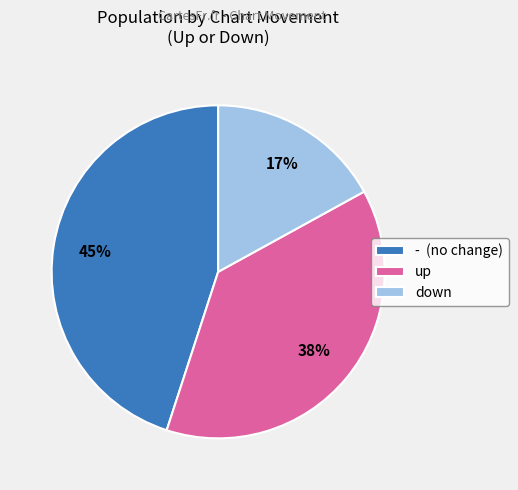

Is there any slice that represents more than half of the pie?

No